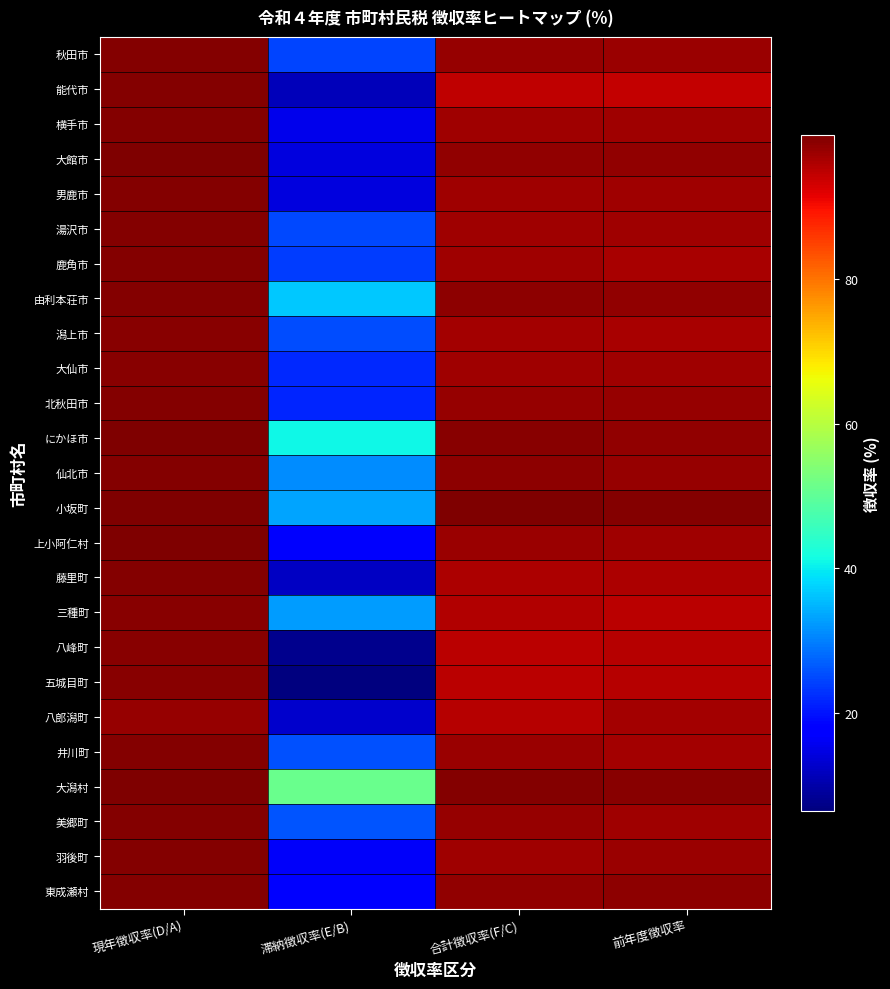

Reading left to right, extract all data points from this chart.

秋田市: 現年徴収率(D/A)=99.5	滞納徴収率(E/B)=24.4	合計徴収率(F/C)=98.1	前年度徴収率=97.7
能代市: 現年徴収率(D/A)=99.3	滞納徴収率(E/B)=11.5	合計徴収率(F/C)=94.8	前年度徴収率=94.4
横手市: 現年徴収率(D/A)=99.4	滞納徴収率(E/B)=15.3	合計徴収率(F/C)=97.2	前年度徴収率=97.1
大館市: 現年徴収率(D/A)=99.7	滞納徴収率(E/B)=14.4	合計徴収率(F/C)=98.3	前年度徴収率=98.3
男鹿市: 現年徴収率(D/A)=99.4	滞納徴収率(E/B)=14.3	合計徴収率(F/C)=97.2	前年度徴収率=97.2
湯沢市: 現年徴収率(D/A)=99.3	滞納徴収率(E/B)=24.8	合計徴収率(F/C)=97.4	前年度徴収率=97.2
鹿角市: 現年徴収率(D/A)=99.5	滞納徴収率(E/B)=23.7	合計徴収率(F/C)=97.2	前年度徴収率=96.7
由利本荘市: 現年徴収率(D/A)=99.6	滞納徴収率(E/B)=36.8	合計徴収率(F/C)=98.7	前年度徴収率=98.5
潟上市: 現年徴収率(D/A)=99.1	滞納徴収率(E/B)=25.4	合計徴収率(F/C)=96.9	前年度徴収率=96.6
大仙市: 現年徴収率(D/A)=99.2	滞納徴収率(E/B)=21.9	合計徴収率(F/C)=97.3	前年度徴収率=97.2
北秋田市: 現年徴収率(D/A)=99.5	滞納徴収率(E/B)=21.8	合計徴収率(F/C)=98.0	前年度徴収率=97.9
にかほ市: 現年徴収率(D/A)=99.7	滞納徴収率(E/B)=41.1	合計徴収率(F/C)=98.9	前年度徴収率=98.3
仙北市: 現年徴収率(D/A)=99.5	滞納徴収率(E/B)=31.2	合計徴収率(F/C)=98.5	前年度徴収率=98.1
小坂町: 現年徴収率(D/A)=100.0	滞納徴収率(E/B)=33.3	合計徴収率(F/C)=99.7	前年度徴収率=99.4
上小阿仁村: 現年徴収率(D/A)=99.7	滞納徴収率(E/B)=16.9	合計徴収率(F/C)=97.5	前年度徴収率=97.1
藤里町: 現年徴収率(D/A)=99.5	滞納徴収率(E/B)=12.0	合計徴収率(F/C)=96.1	前年度徴収率=96.0
三種町: 現年徴収率(D/A)=99.0	滞納徴収率(E/B)=32.4	合計徴収率(F/C)=95.7	前年度徴収率=95.0
八峰町: 現年徴収率(D/A)=99.0	滞納徴収率(E/B)=7.7	合計徴収率(F/C)=95.2	前年度徴収率=95.4
五城目町: 現年徴収率(D/A)=99.1	滞納徴収率(E/B)=6.5	合計徴収率(F/C)=95.2	前年度徴収率=95.4
八郎潟町: 現年徴収率(D/A)=97.9	滞納徴収率(E/B)=13.0	合計徴収率(F/C)=95.4	前年度徴収率=96.8
井川町: 現年徴収率(D/A)=99.5	滞納徴収率(E/B)=25.7	合計徴収率(F/C)=97.5	前年度徴収率=97.0
大潟村: 現年徴収率(D/A)=100.0	滞納徴収率(E/B)=51.4	合計徴収率(F/C)=99.5	前年度徴収率=99.1
美郷町: 現年徴収率(D/A)=99.6	滞納徴収率(E/B)=26.1	合計徴収率(F/C)=97.8	前年度徴収率=97.4
羽後町: 現年徴収率(D/A)=99.2	滞納徴収率(E/B)=16.4	合計徴収率(F/C)=97.4	前年度徴収率=97.7
東成瀬村: 現年徴収率(D/A)=99.6	滞納徴収率(E/B)=17.7	合計徴収率(F/C)=98.5	前年度徴収率=98.7